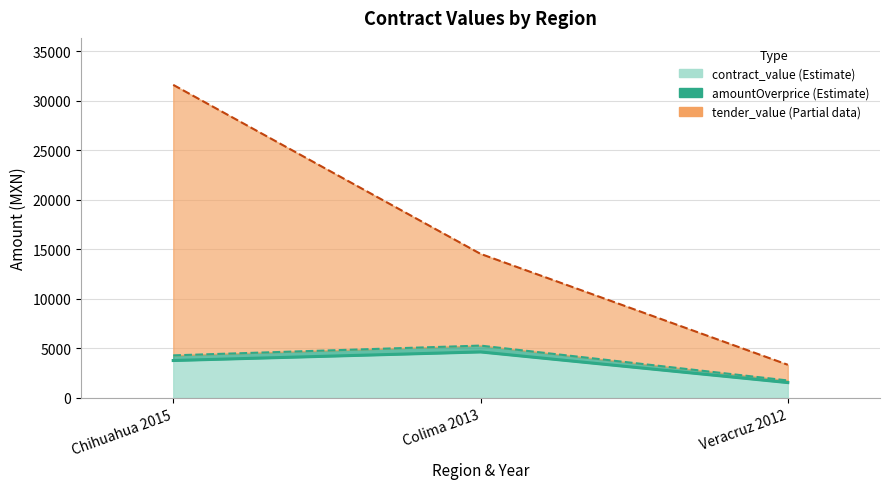

Reading left to right, extract all data points from this chart.

amountOverprice: 4296.6	5282.6	1760.9
tender_value: 31608.8	14545.2	3345.4
contract_value: 3775.8	4642.3	1547.4